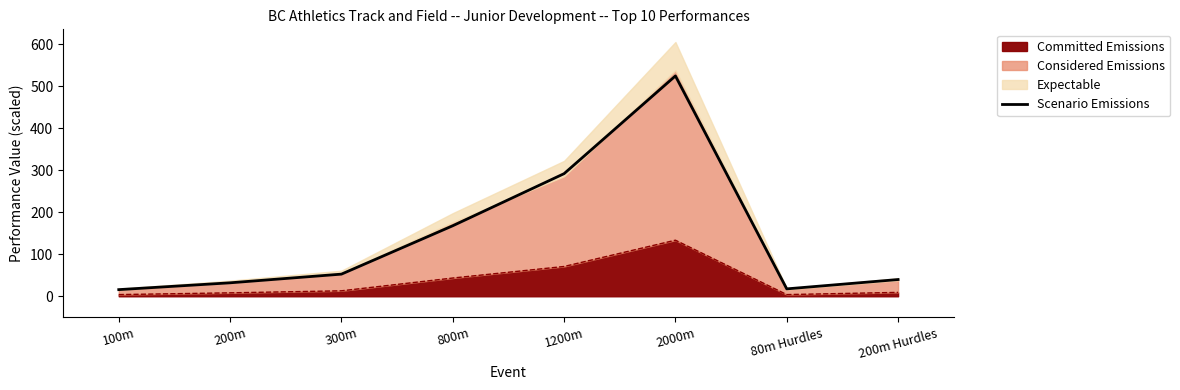

Which has a higher value, 80m Hurdles or 2000m?

2000m